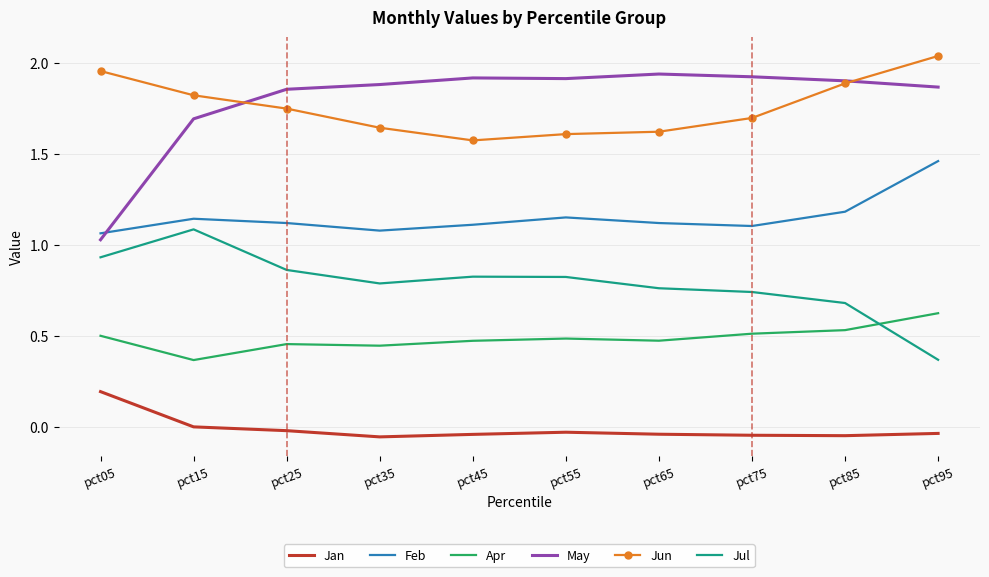

Which series has the widest spread of values?

May